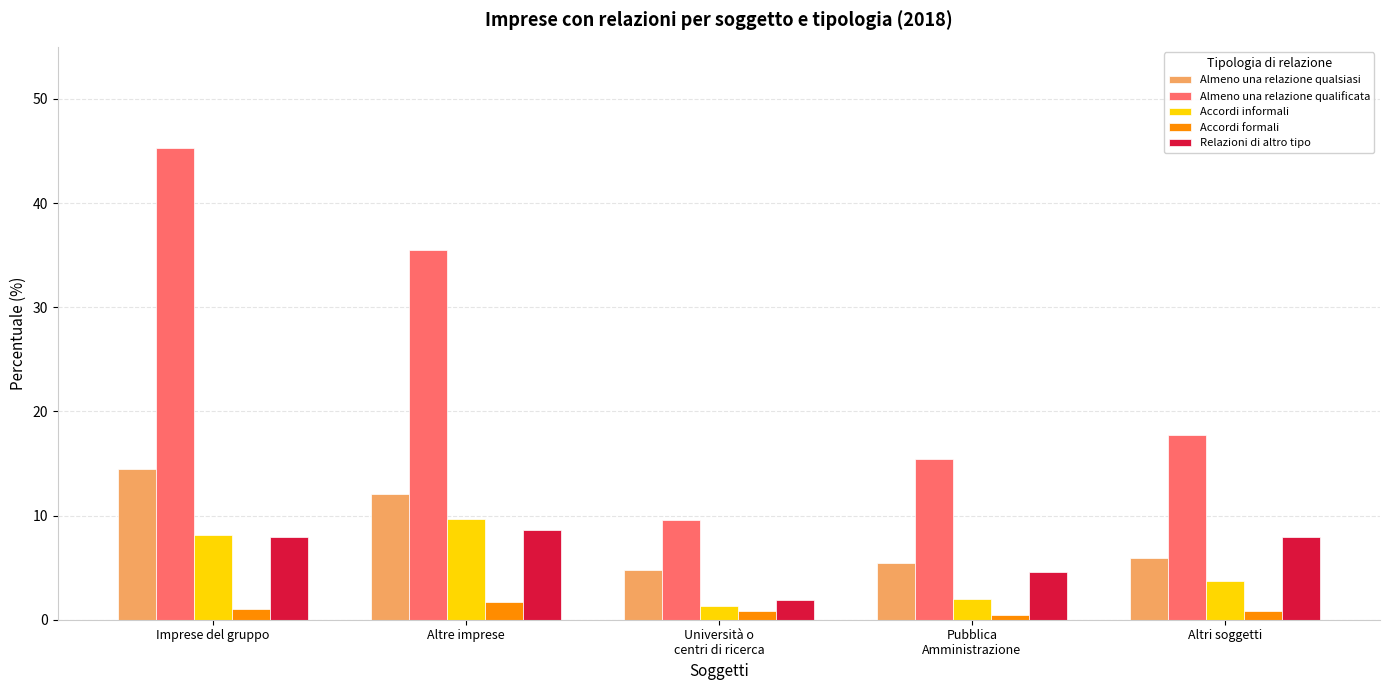

Which series has the widest spread of values?

Almeno una relazione qualificata